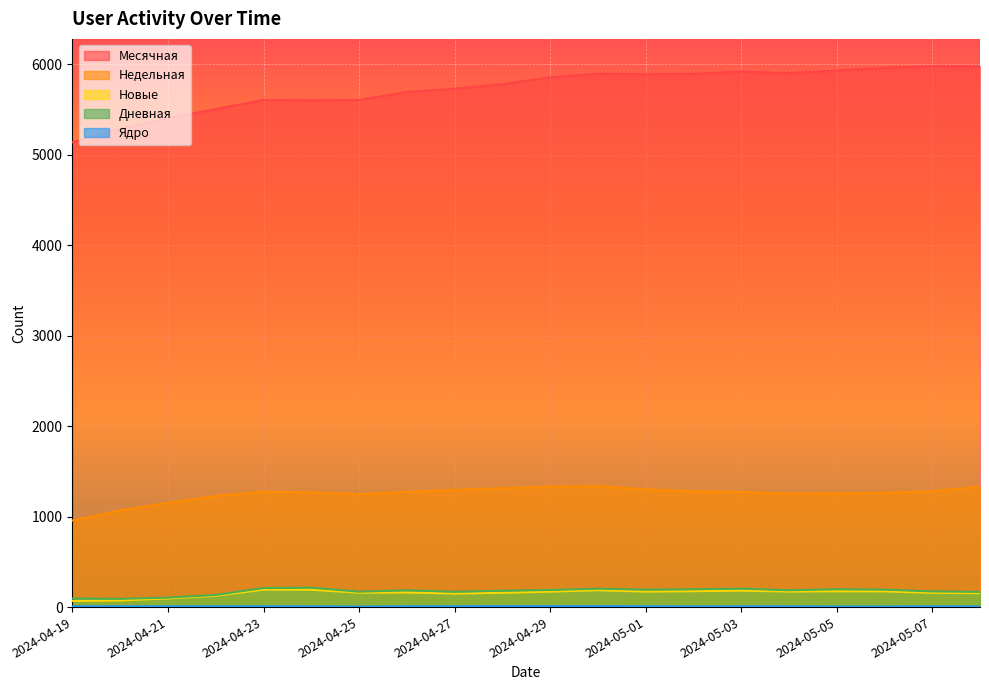

True or false: Недельная and Новые cross at least once.

False